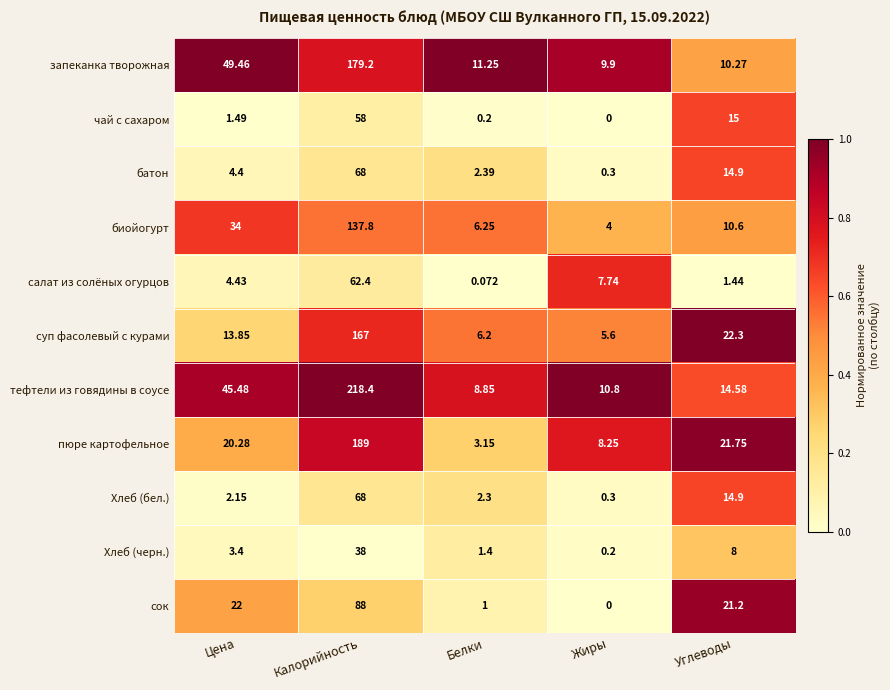

At which label does биойогурт first exceed 10?

Цена